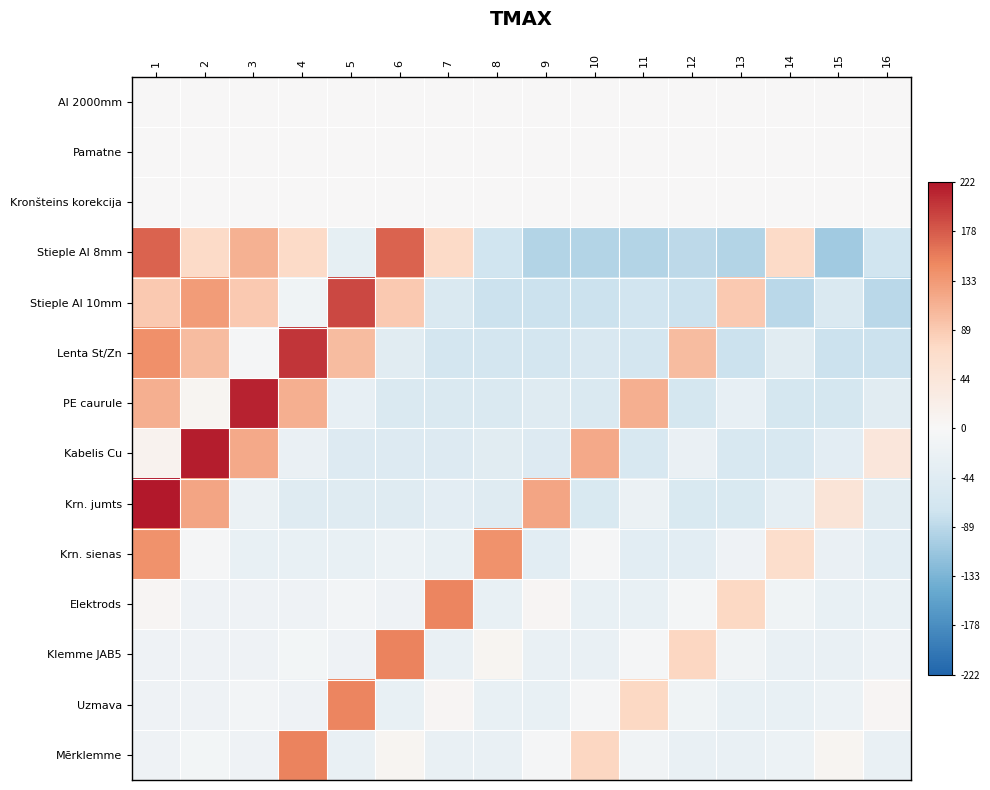

Which series has the largest range (max minus min)?

Stieple Al 8mm